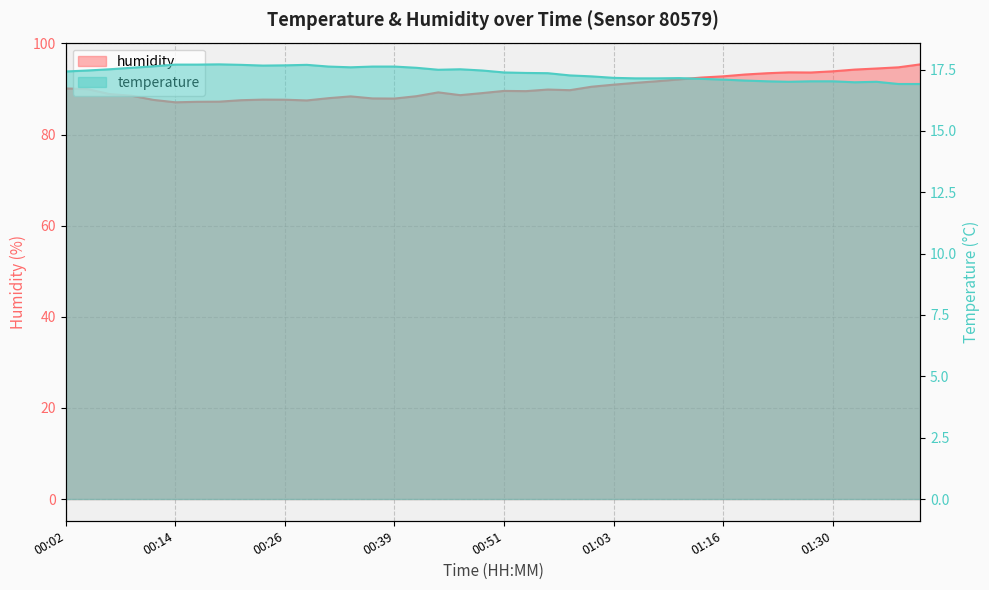

What is the maximum value for temperature?

17.7